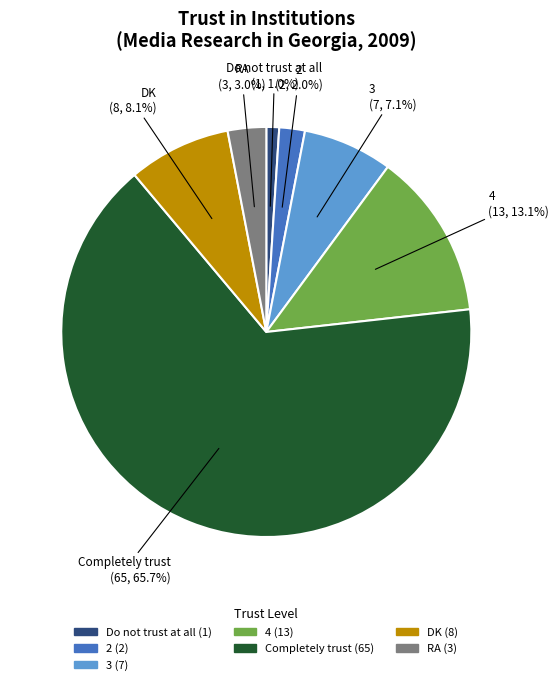

True or false: DK accounts for 8% of the total.

True